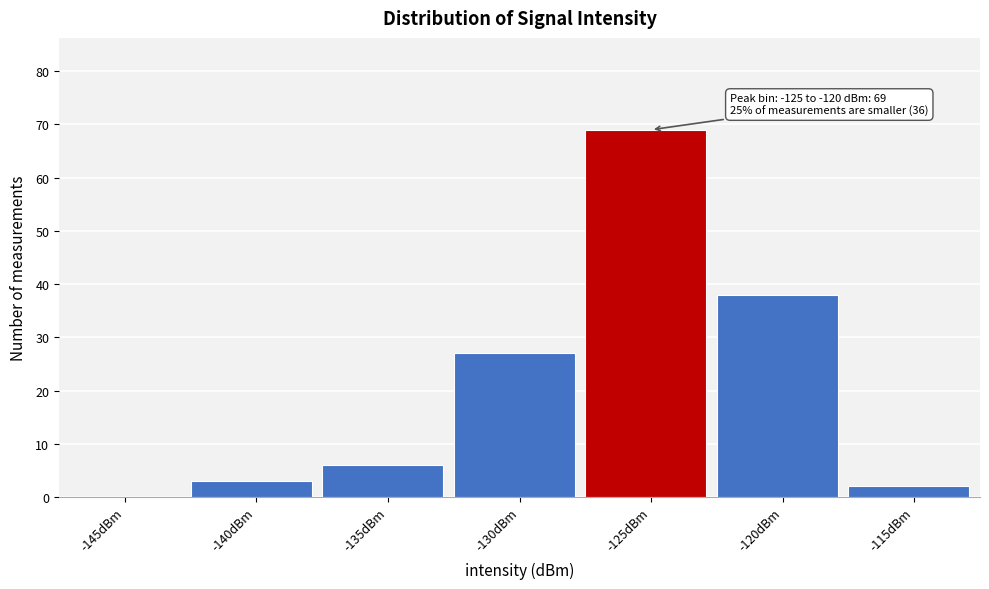

Reading left to right, extract all data points from this chart.

-145dBm=0	-140dBm=3	-135dBm=6	-130dBm=27	-125dBm=69	-120dBm=38	-115dBm=2